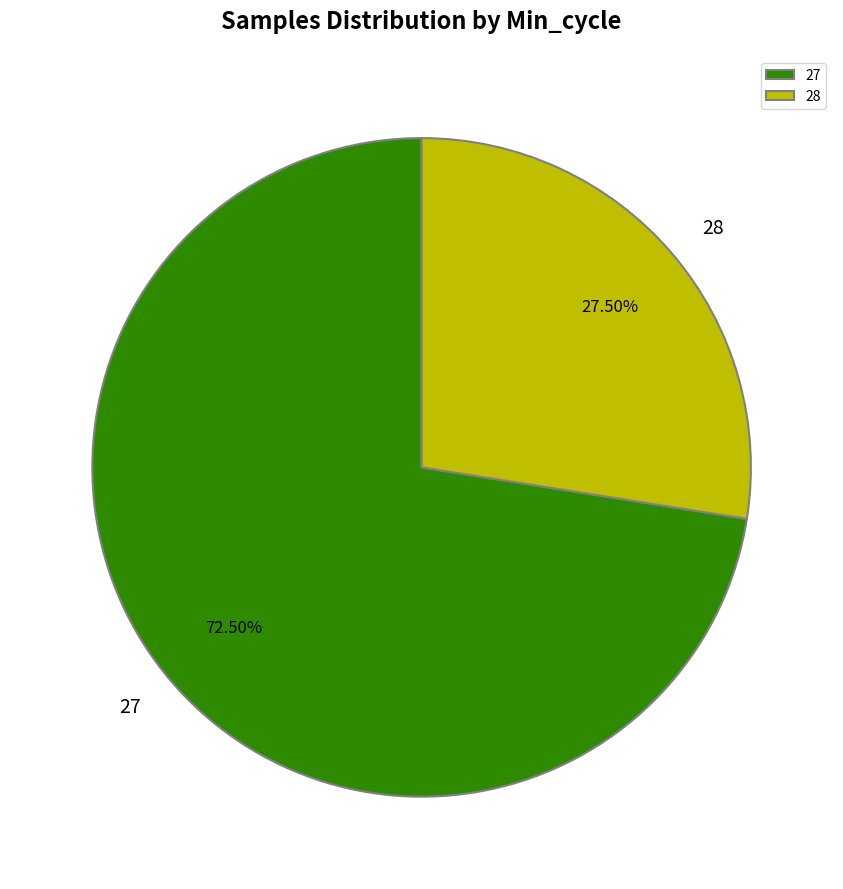

To the nearest percent, what is the average slice percentage?

50%